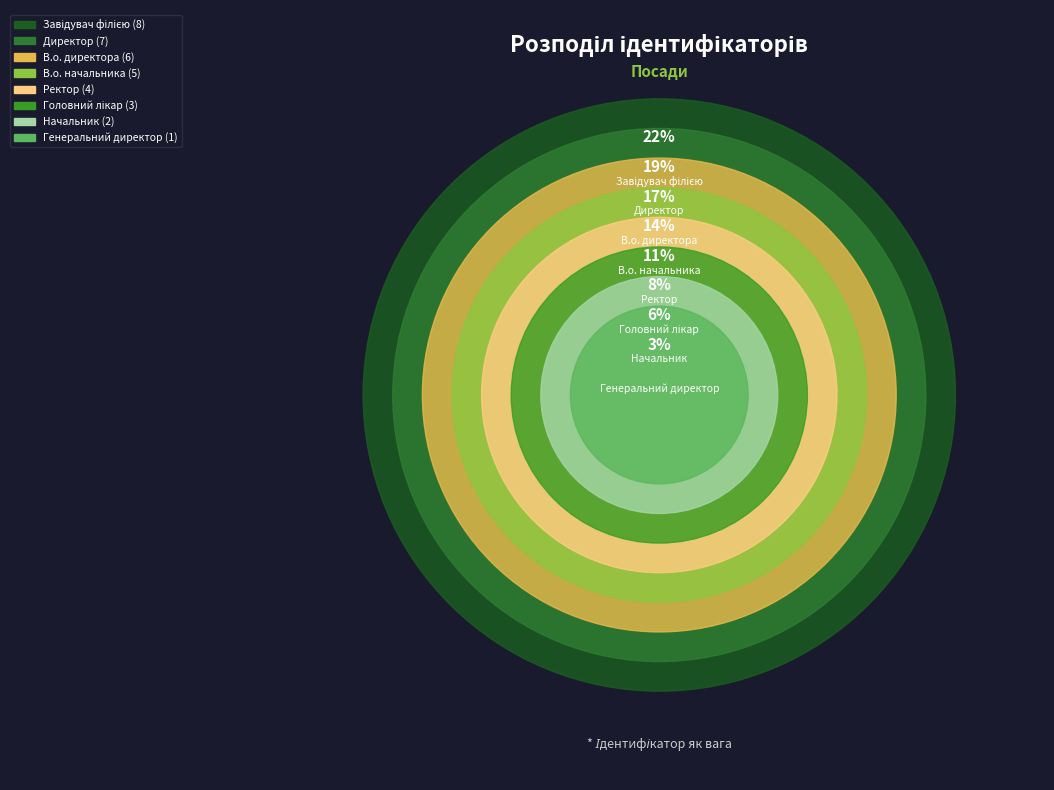

What is the change in value from Директор to Завідувач філією?

+1